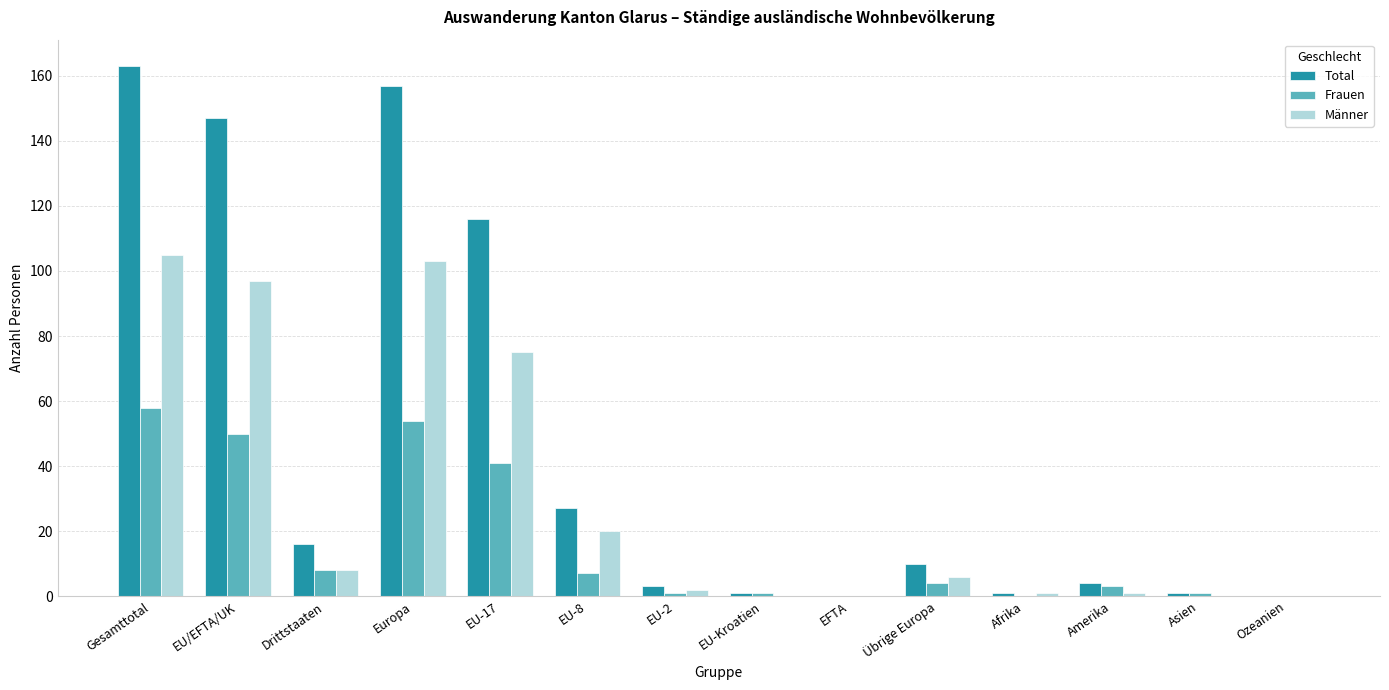

Which category has the highest value across all series?

Gesamttotal